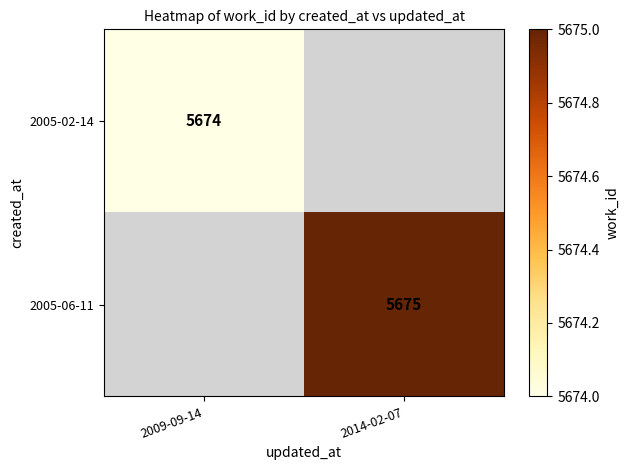

The 2005-06-11 series shows 2537.4 at 2014-02-07. True or false?

False